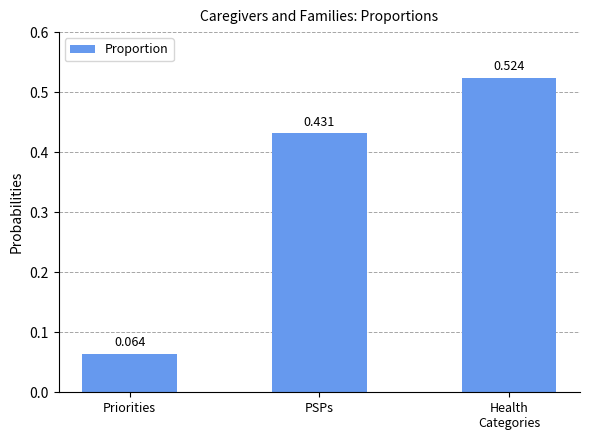

Which category has the highest value across all series?

Health
Categories